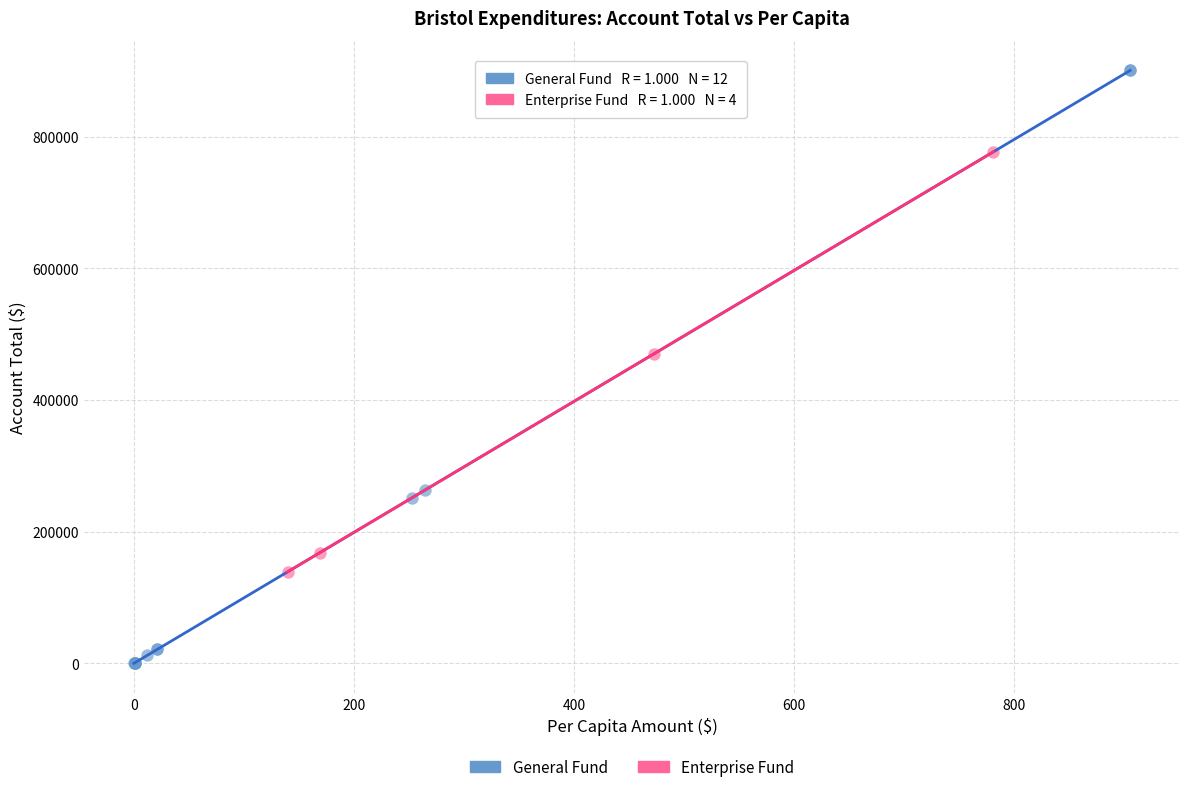

Which series contains the lowest Y value?

General Fund